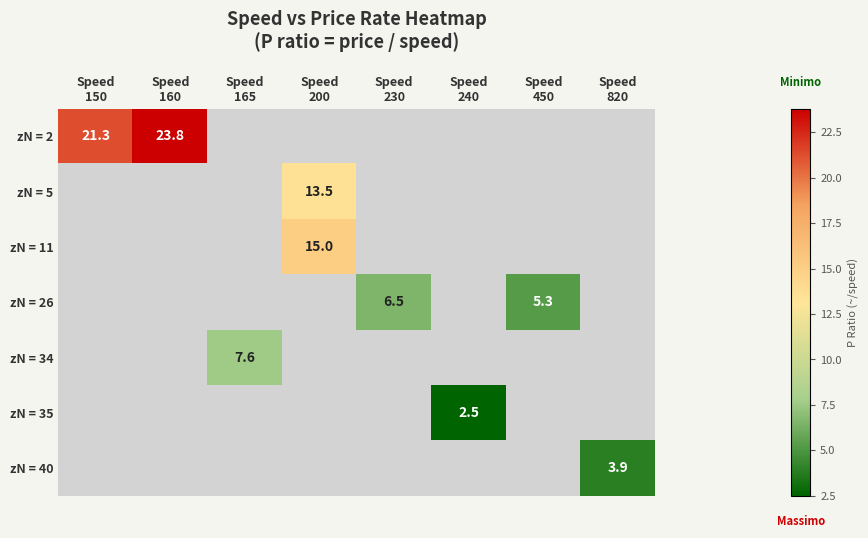

Which series has the largest range (max minus min)?

zN = 2